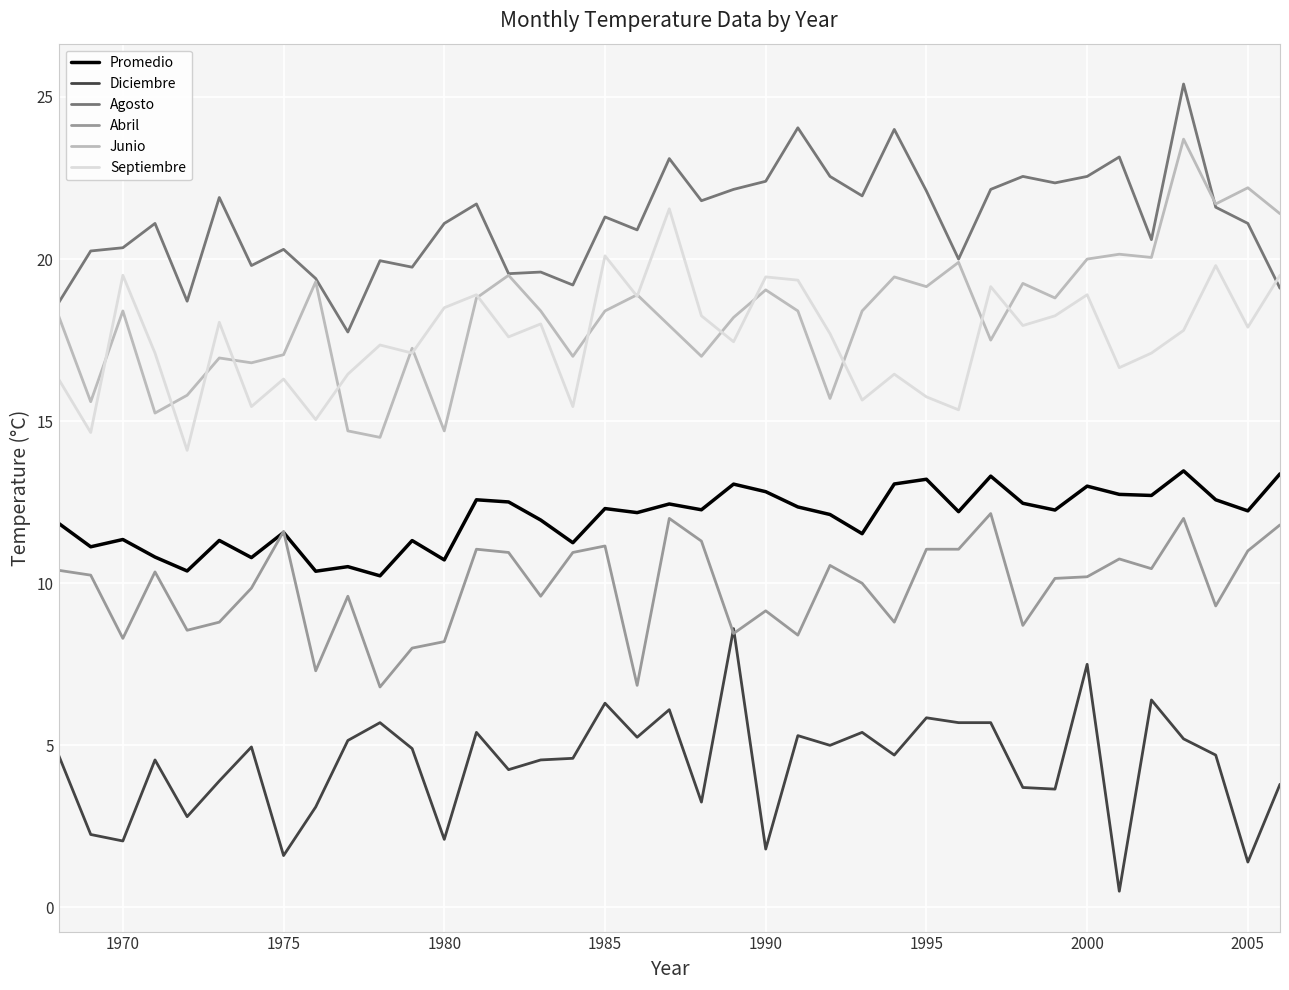

What is the maximum value shown in the chart?

25.4